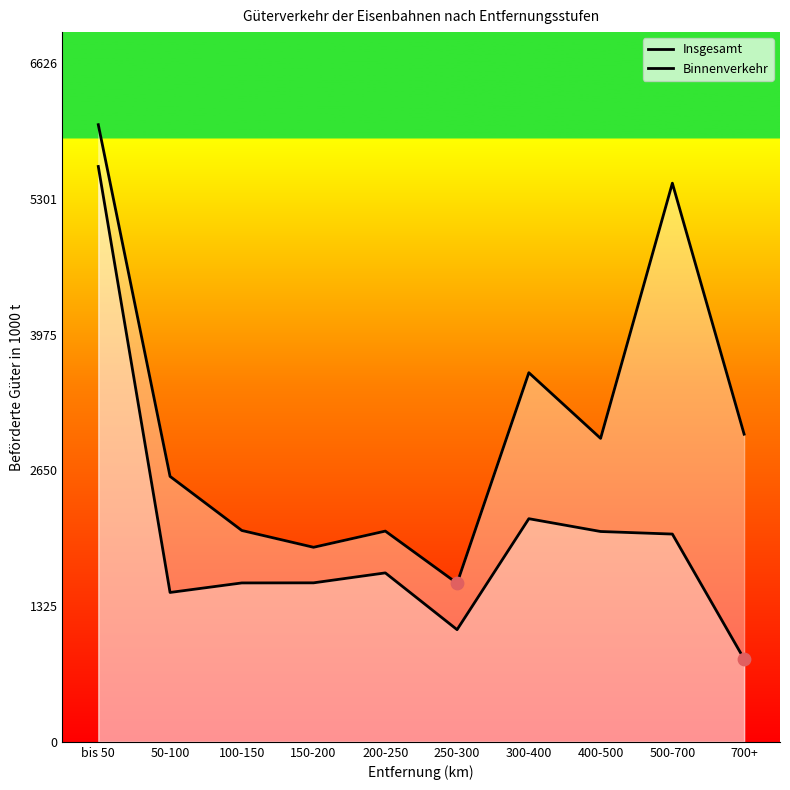

Which series contains the lowest Y value?

Binnenverkehr